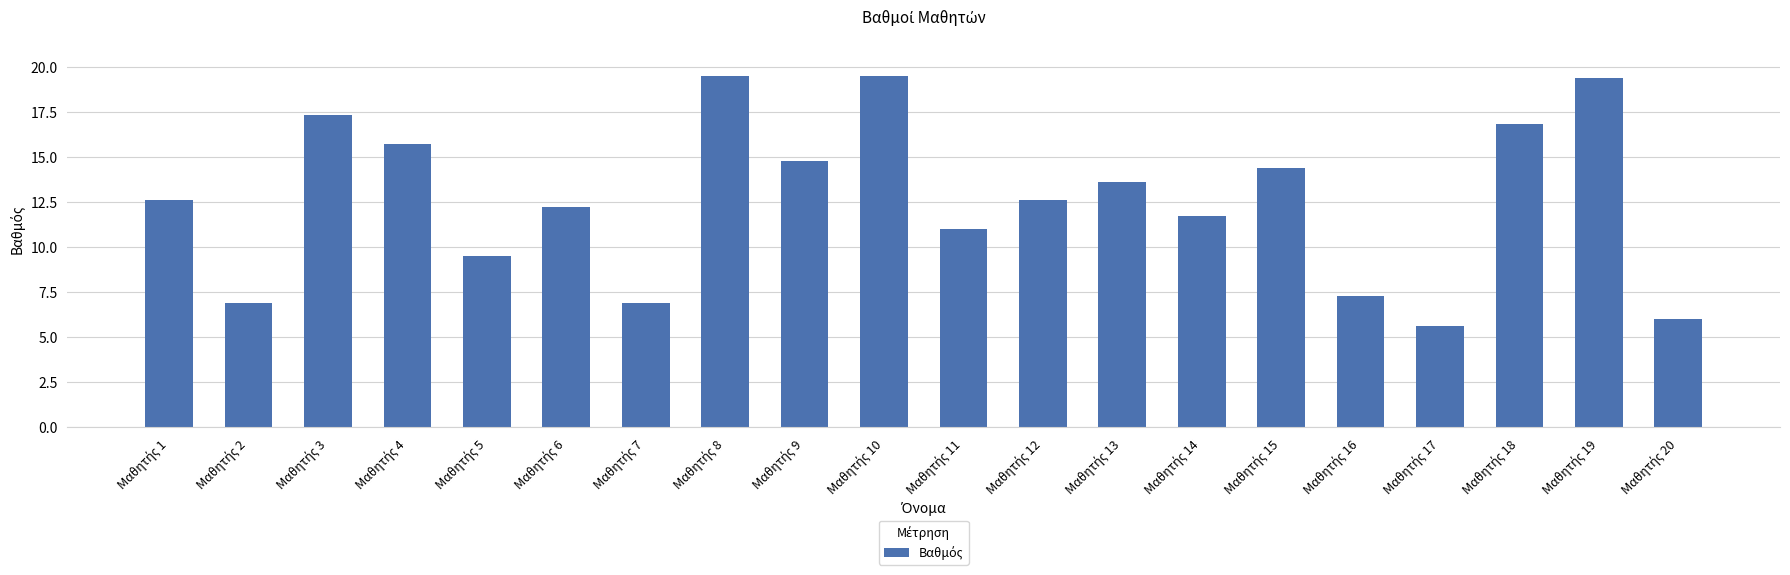

What is the difference between the second highest and minimum values?

13.9